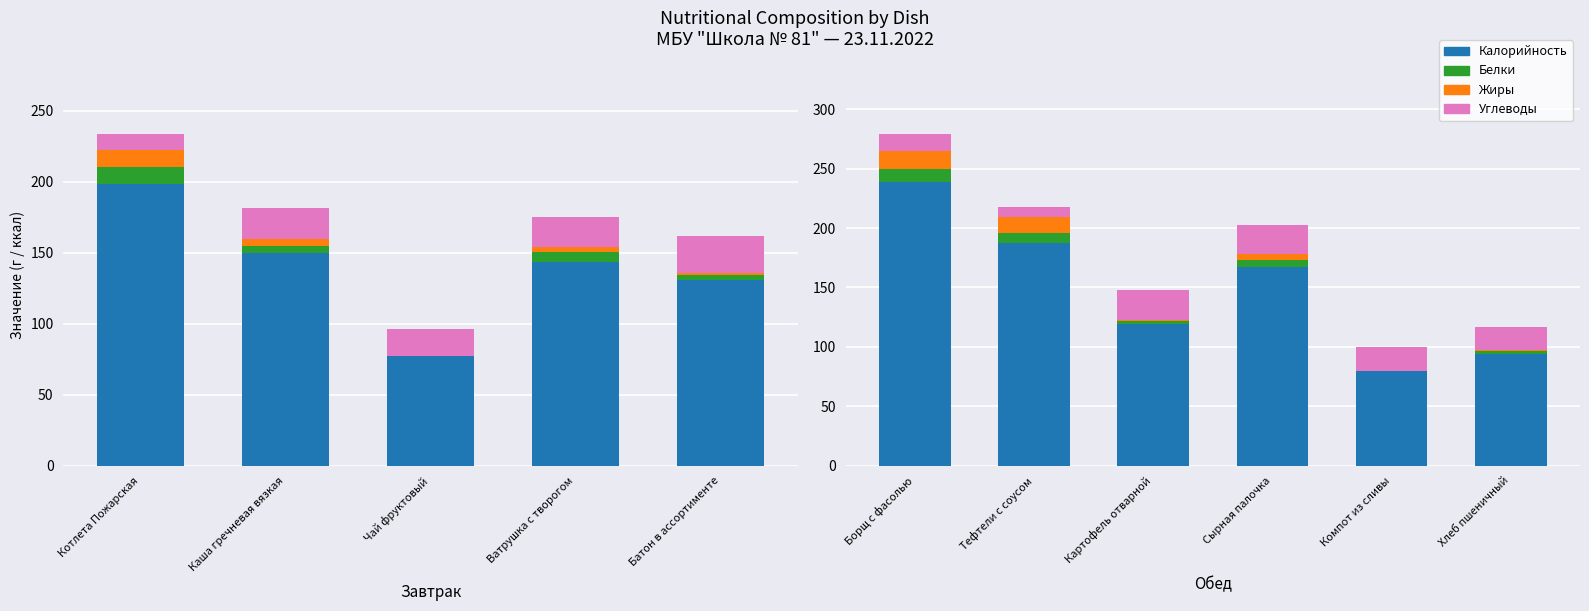

How many categories are shown in the chart?

6